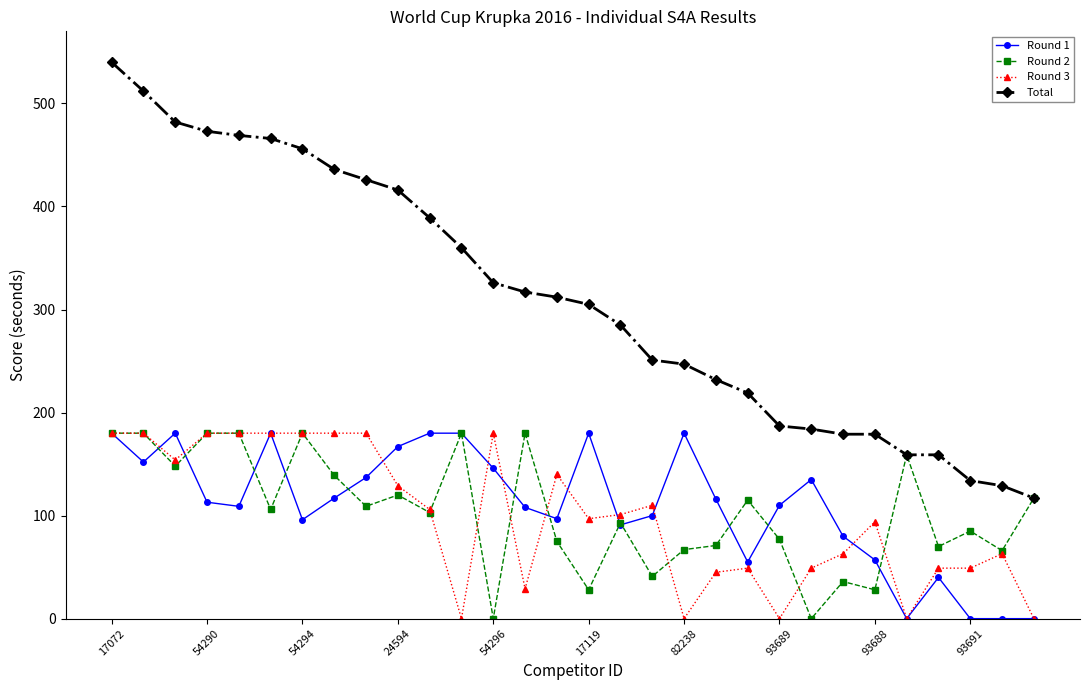

What is the maximum value shown in the chart?

540